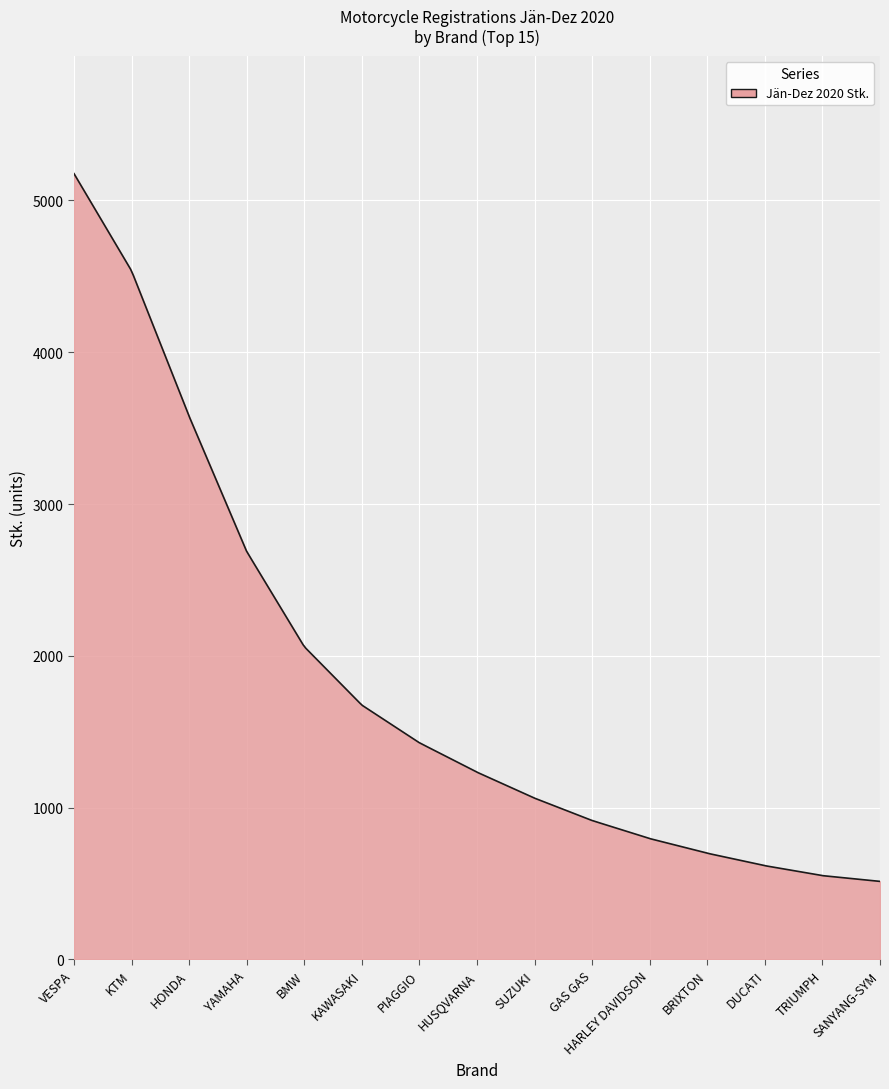

What is the maximum value shown in the chart?

5176.9